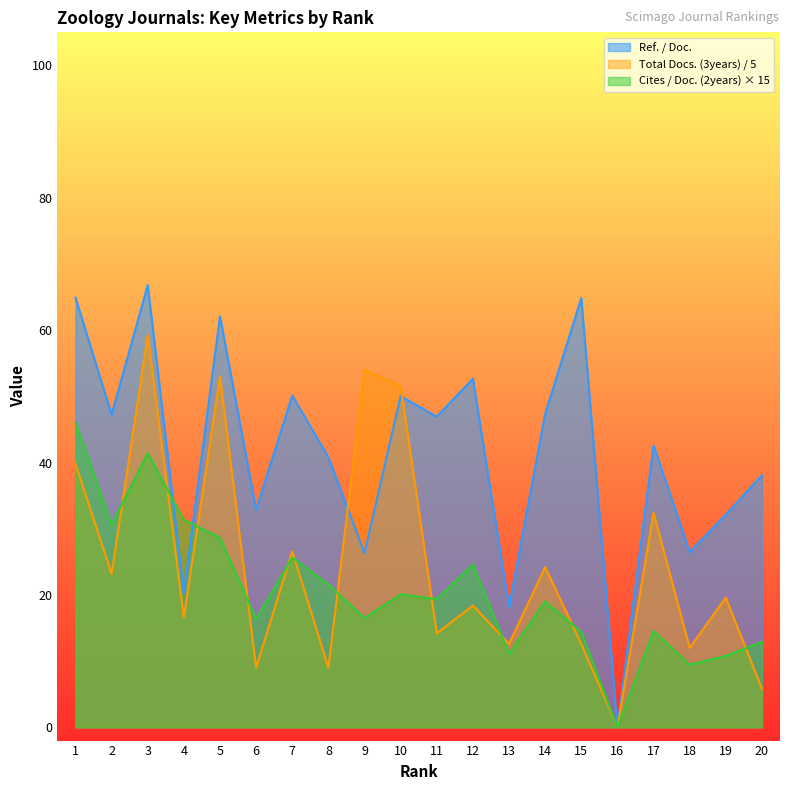

Which series has the largest total across all categories?

Ref. / Doc.